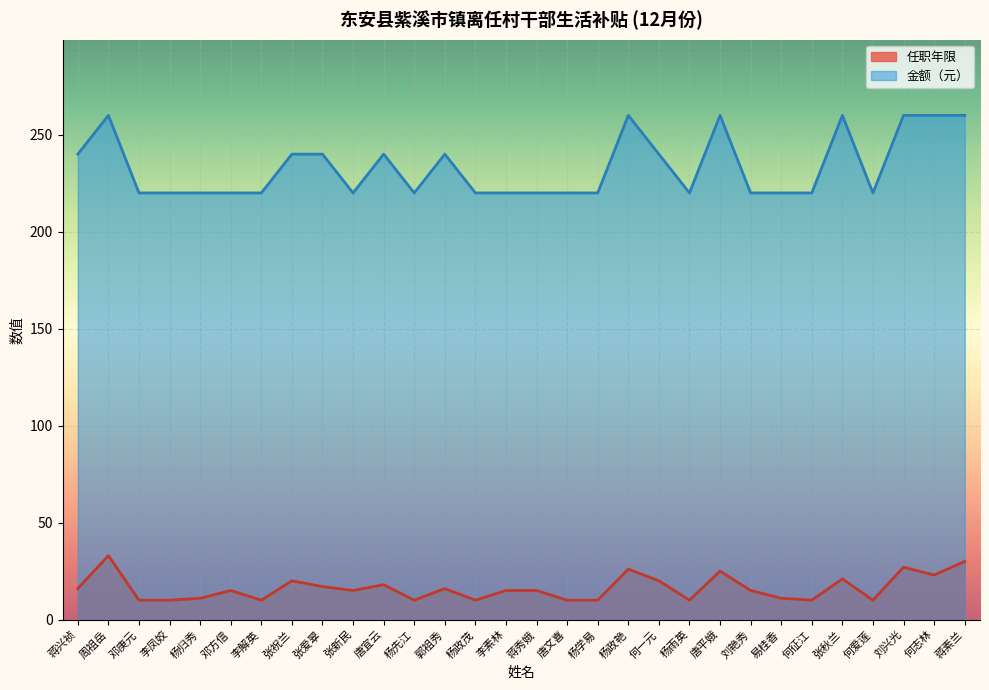

At how many categories does at least one series exceed 113?

30